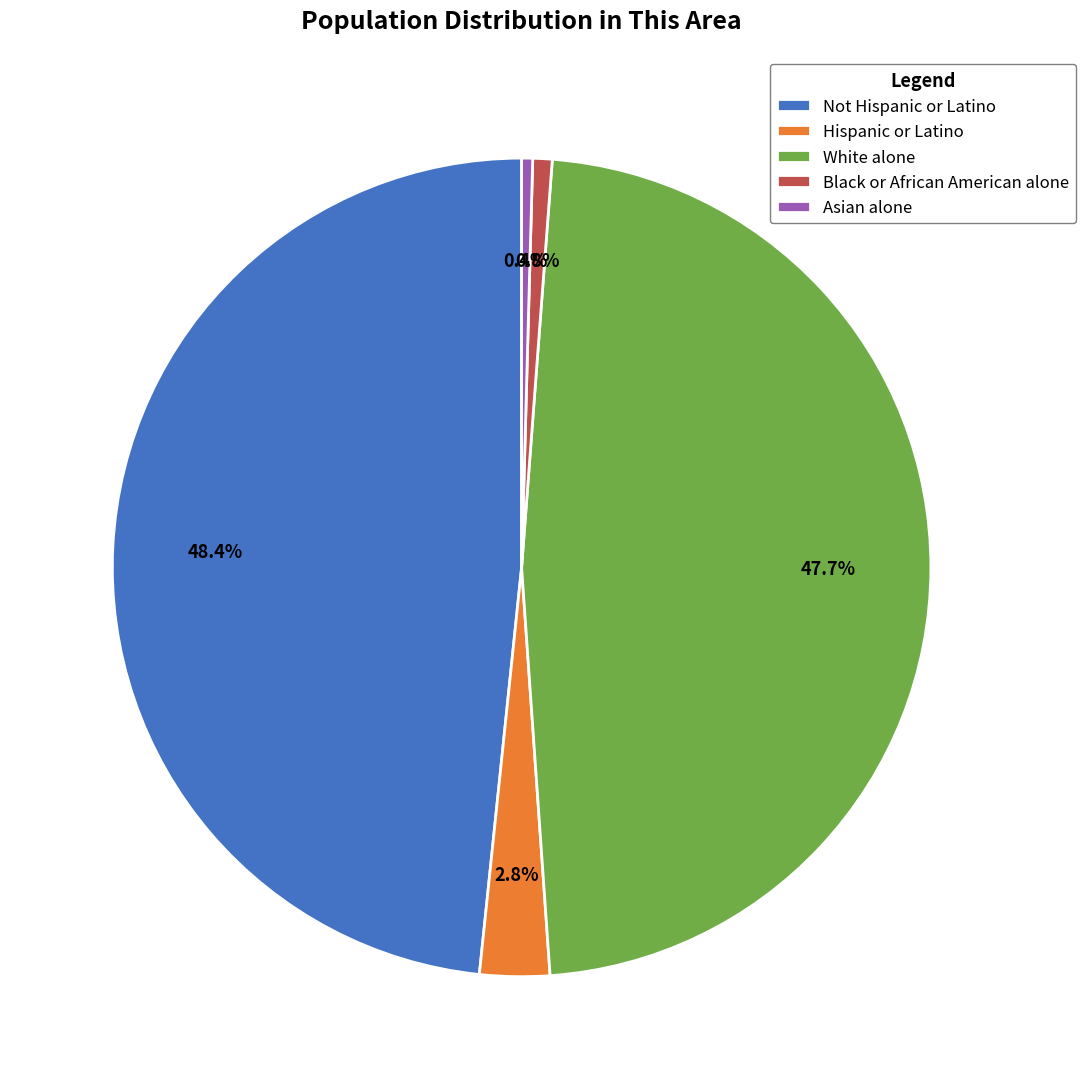

Which category has the biggest portion of the pie?

Not Hispanic or Latino